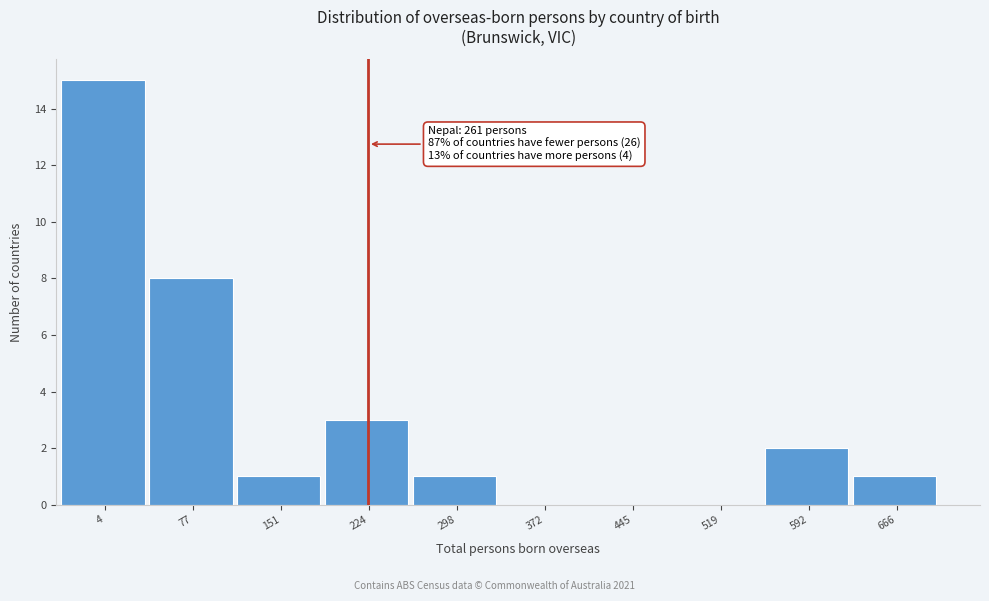

Reading left to right, list all the values displayed in this chart.

4=15	77=8	151=1	224=3	298=1	372=0	445=0	519=0	592=2	666=1